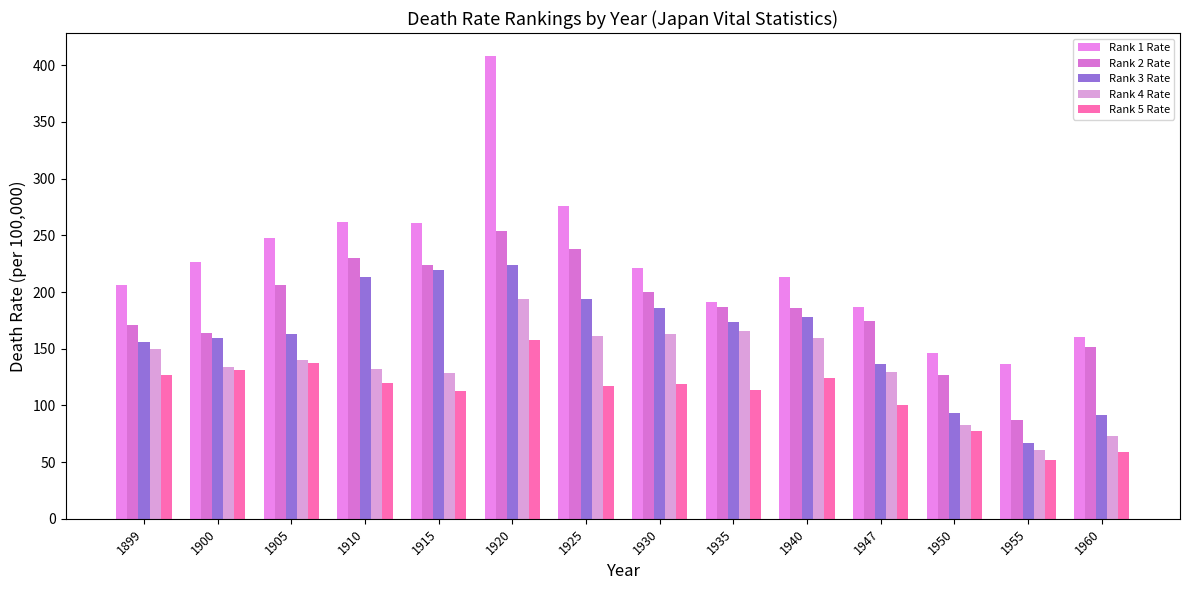

Reading left to right, transcribe all the data shown in this chart.

Rank 1 Rate: 206.1	226.1	247.4	262.0	261.1	408.0	275.6	221.4	190.8	212.9	187.2	146.4	136.1	160.0
Rank 2 Rate: 170.5	163.7	206.0	230.2	223.7	254.2	238.2	200.1	186.7	185.8	174.8	127.1	87.1	151.7
Rank 3 Rate: 155.7	159.2	163.4	213.4	219.7	223.7	194.1	185.6	173.2	177.7	136.8	93.2	67.1	91.3
Rank 4 Rate: 149.7	133.8	139.9	131.9	128.8	193.7	161.2	162.8	165.4	159.2	129.4	82.4	60.9	73.1
Rank 5 Rate: 127.2	131.0	137.2	120.2	112.5	157.6	117.3	118.8	114.0	124.5	100.3	77.4	52.3	59.2